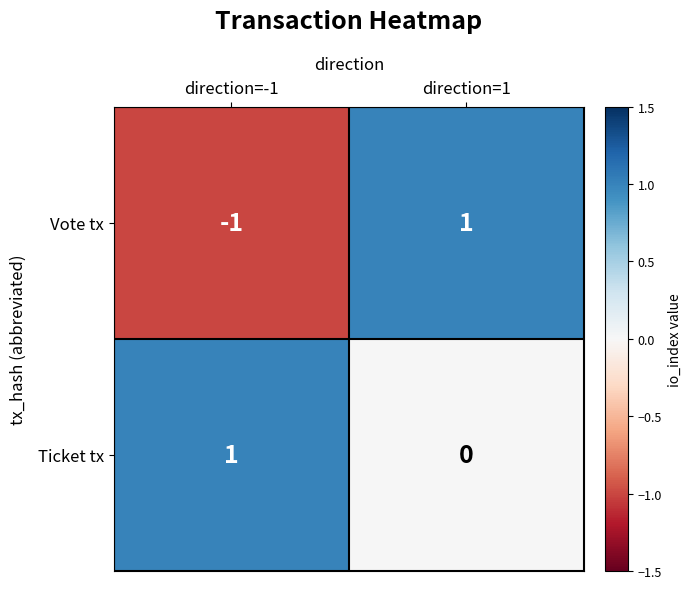

Between direction=-1 and direction=1, which series saw the biggest shift?

Vote tx